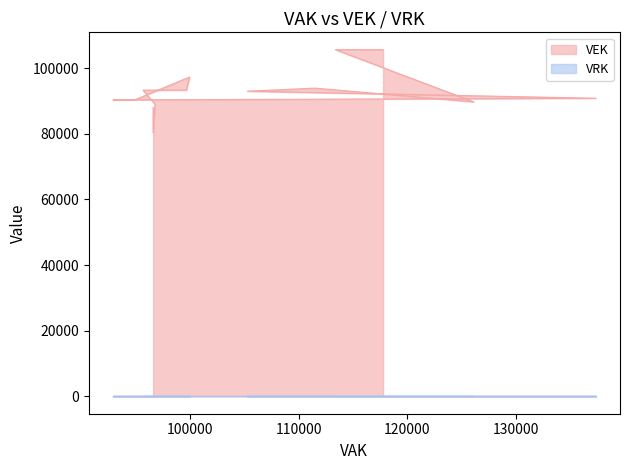

What is the maximum value shown in the chart?

105624